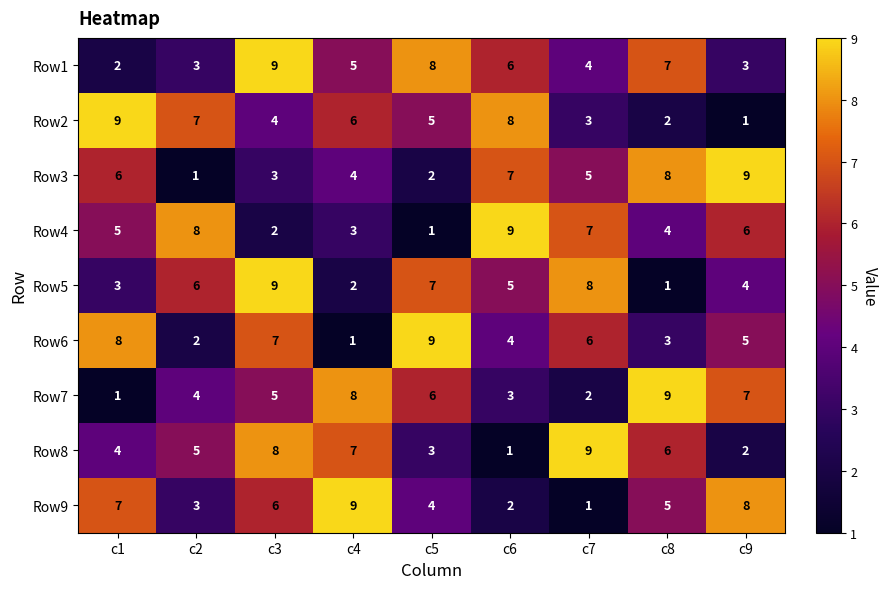

At which label does Row2 first exceed 5?

c1